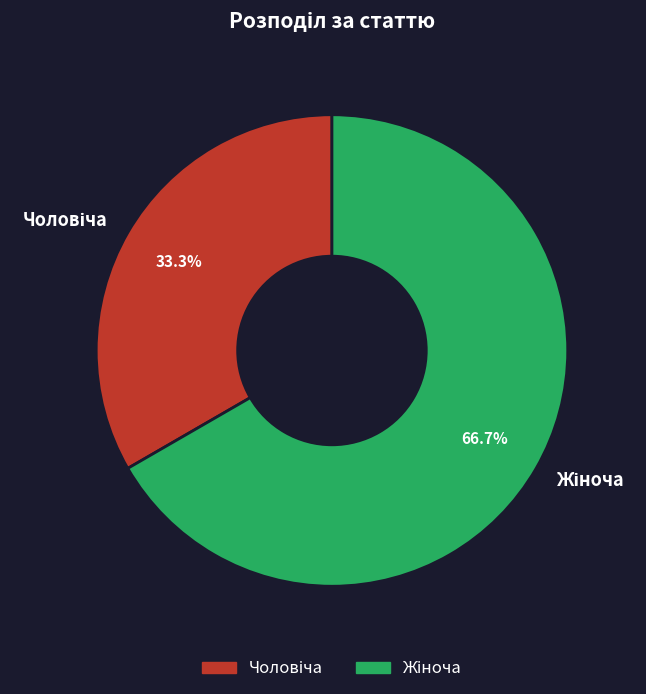

Is there any slice that represents more than half of the pie?

Yes